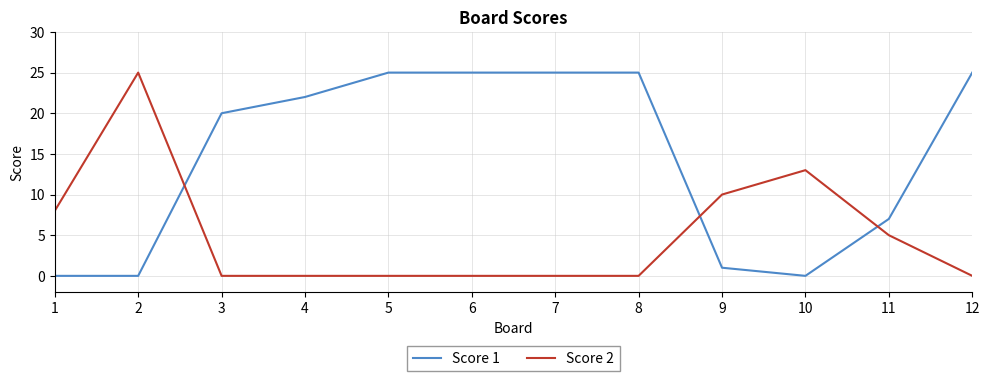

What is the total value across all series at 6?

25